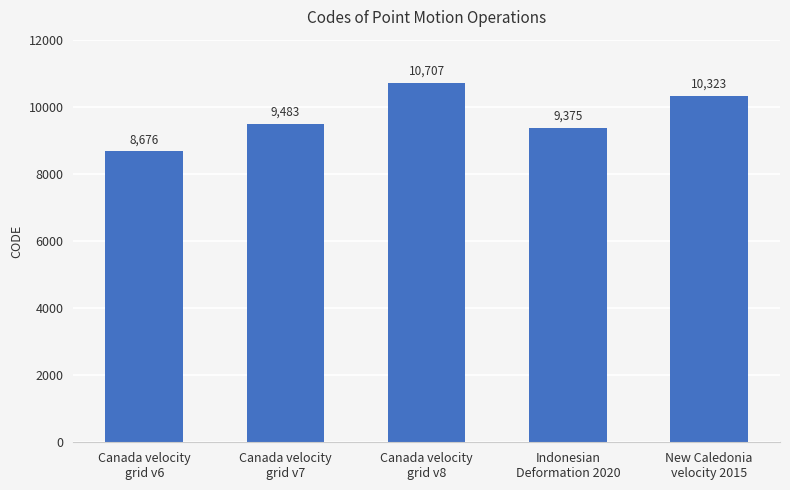

Reading right to left, extract all data points from this chart.

New Caledonia
velocity 2015=10323	Indonesian
Deformation 2020=9375	Canada velocity
grid v8=10707	Canada velocity
grid v7=9483	Canada velocity
grid v6=8676